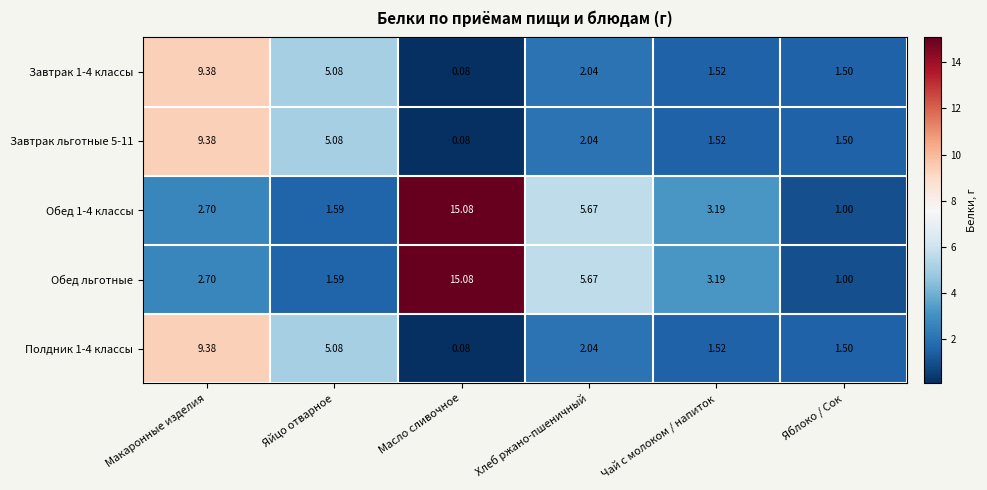

At which category does the chart reach its peak across all series?

Масло сливочное